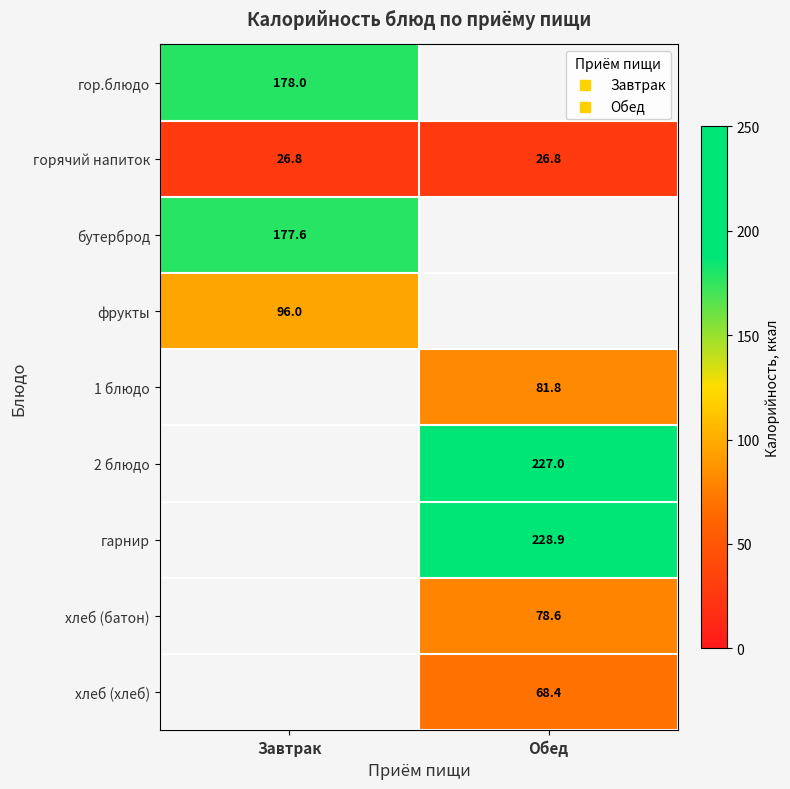

Is the value of хлеб (батон) at Обед greater than the value of гор.блюдо at Завтрак?

No